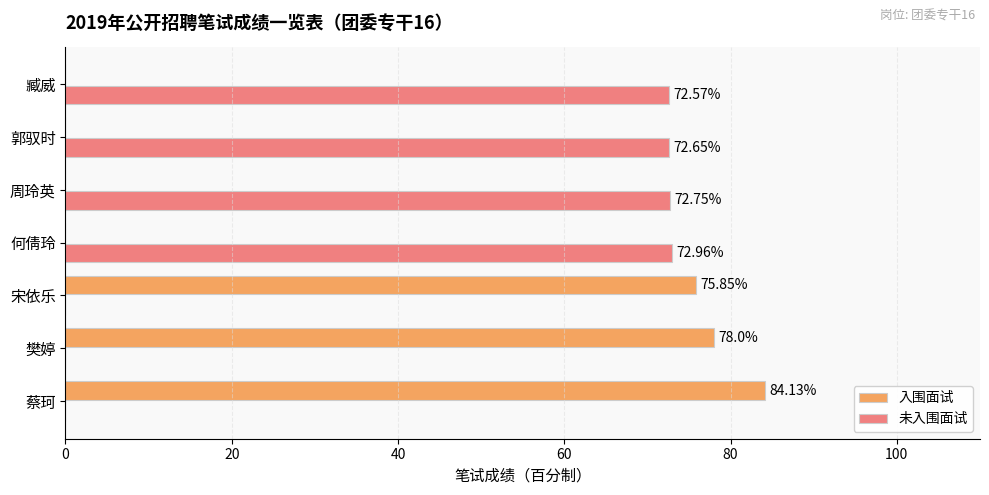

Where is 入围面试 nearest to the value 42?

宋依乐